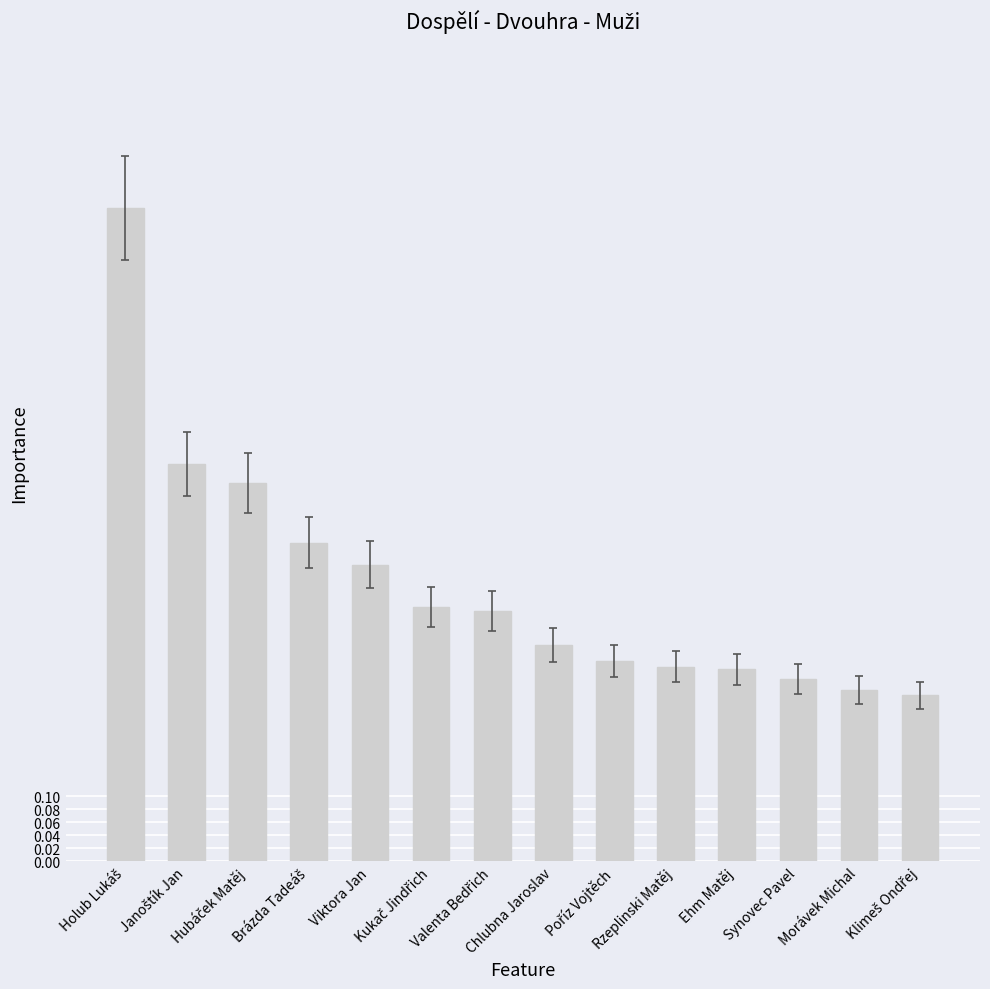

What is the maximum value shown in the chart?

1.0